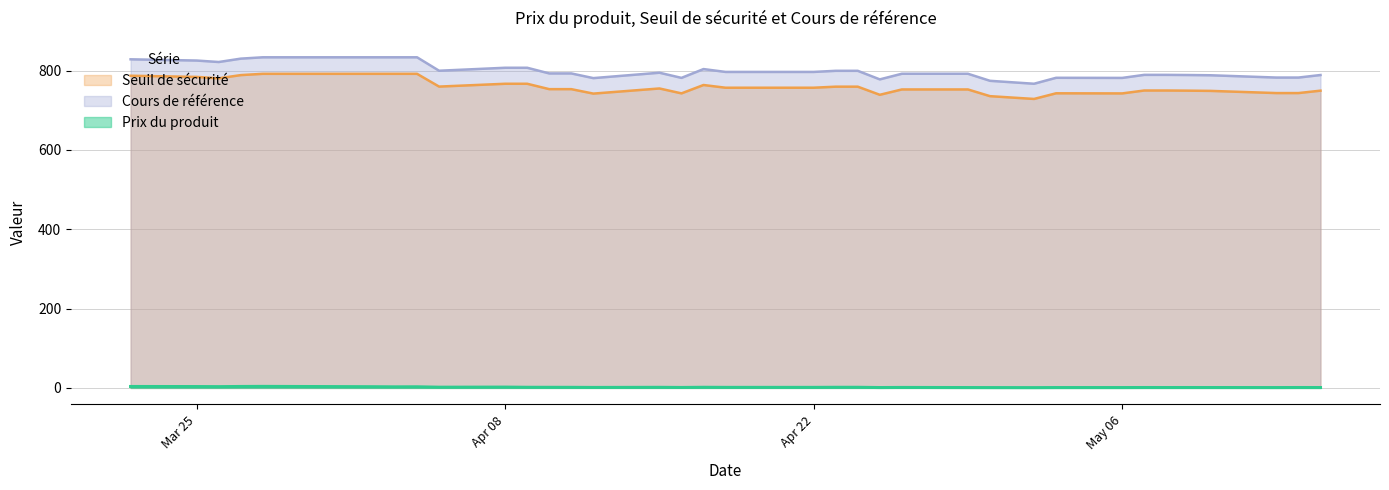

How many distinct data groups are displayed?

3